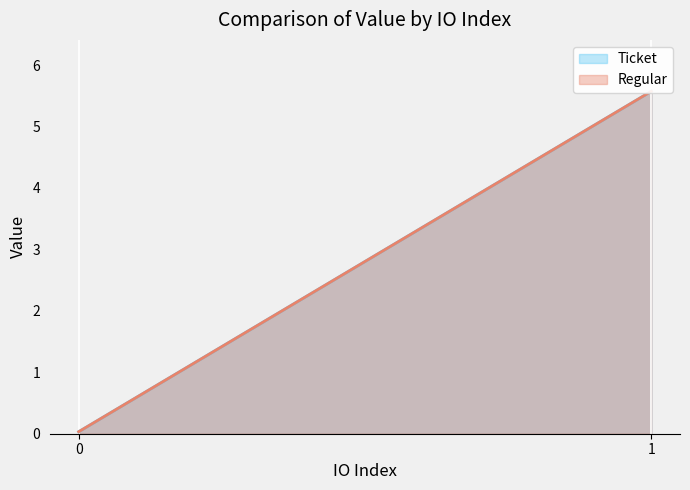

Reading left to right, what are all the values shown in this chart?

Ticket: 0.0	5.6
Regular: 0.0	5.6